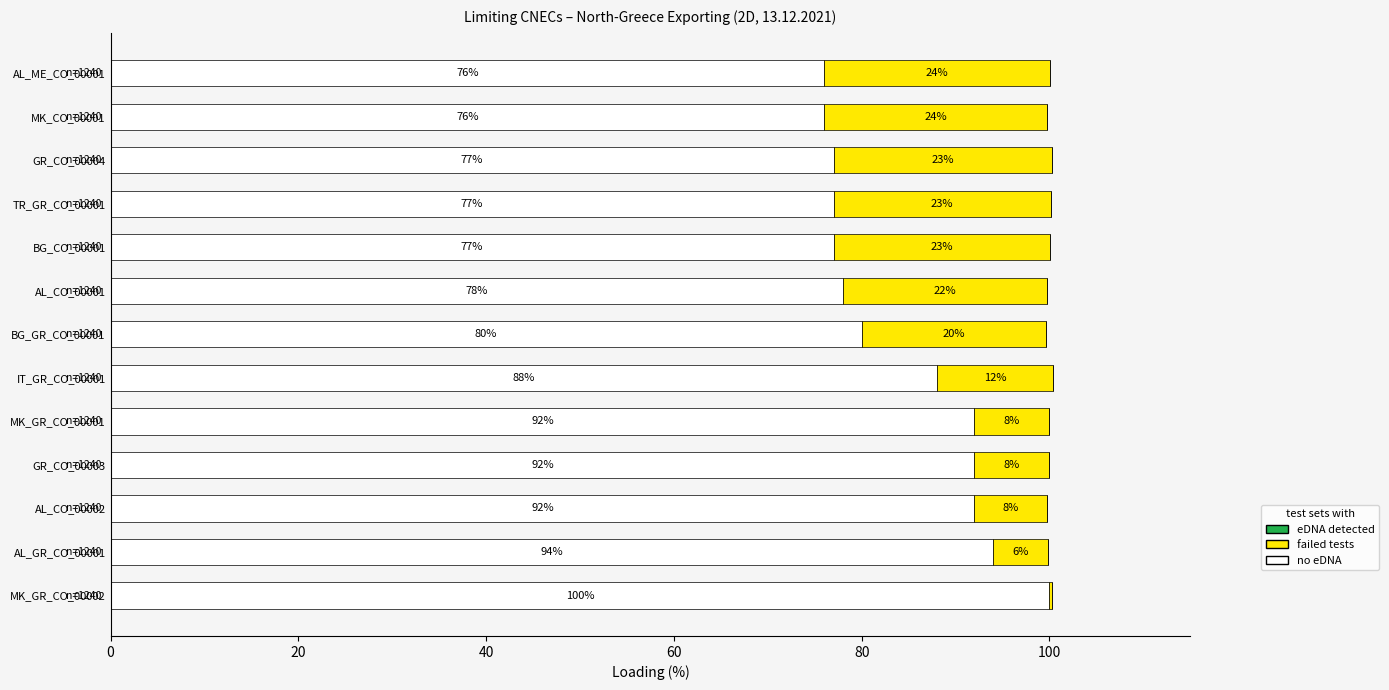

Which category has the highest value in the no eDNA series?

MK_GR_CO_00002